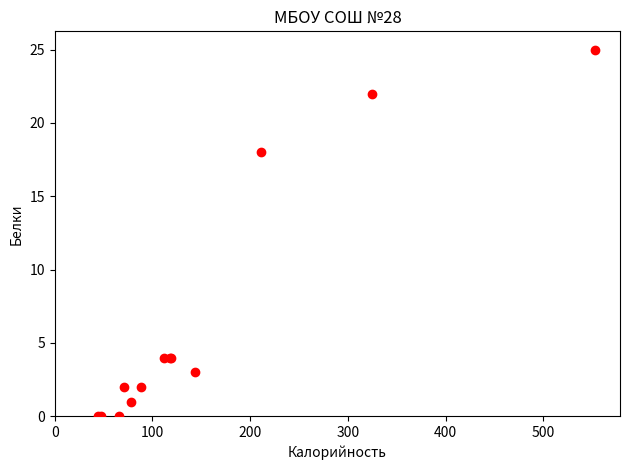

What Y value in the scatter plot is closest to 12?

18